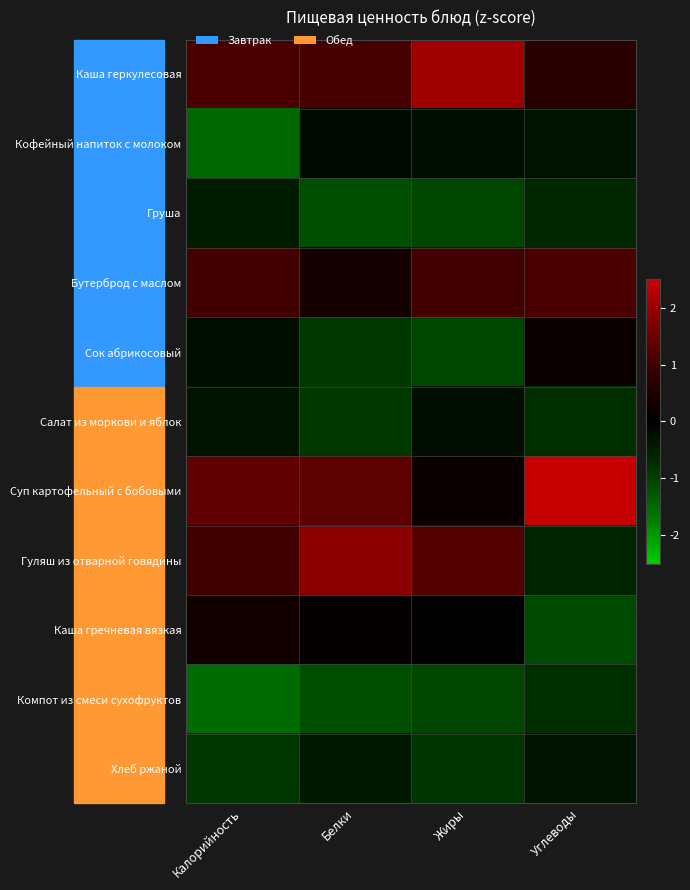

Which category has the lowest value across all series?

Калорийность